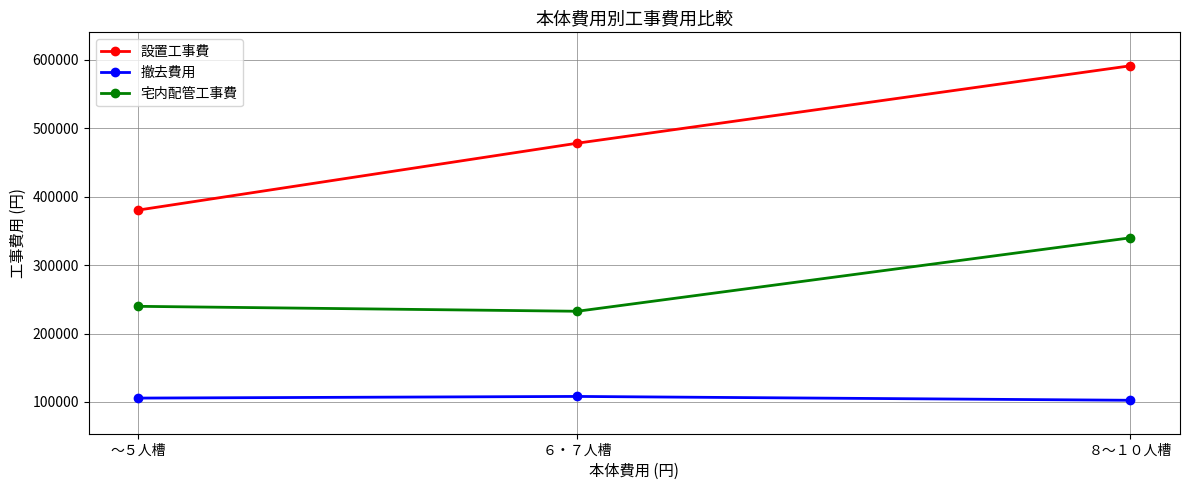

How many data points in 設置工事費 are above 478246?

2